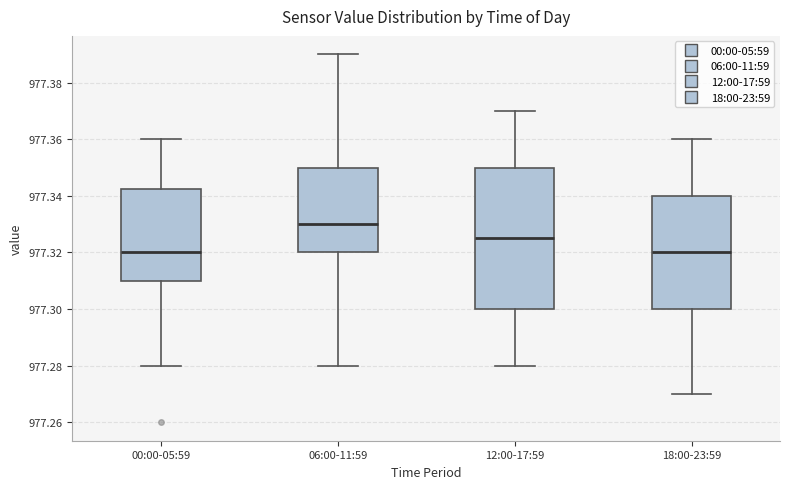

Reading left to right, read every box against the y-axis: the position of its median line, the range the box covers, and the ends of its whiskers. The values are not printed on the chart, so give them approximately, as read against the axis.

00:00-05:59: median 977.320, box 977.310 to 977.342, whiskers 977.280 to 977.360
06:00-11:59: median 977.330, box 977.320 to 977.350, whiskers 977.280 to 977.390
12:00-17:59: median 977.326, box 977.300 to 977.350, whiskers 977.280 to 977.370
18:00-23:59: median 977.320, box 977.300 to 977.340, whiskers 977.270 to 977.360